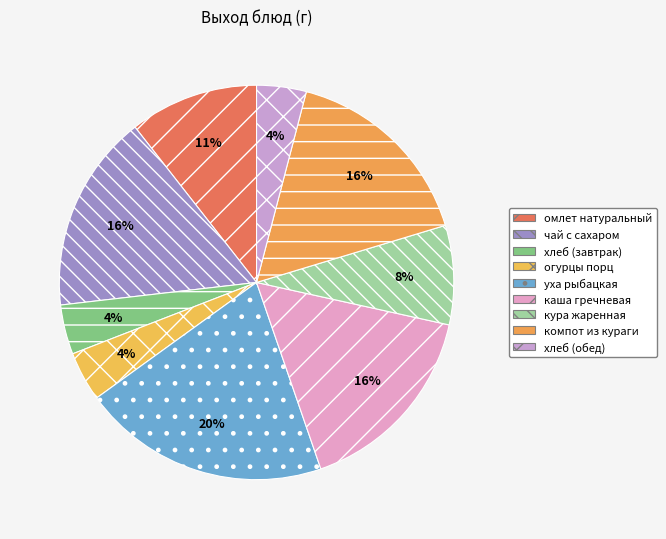

How many segments does this pie chart have?

9